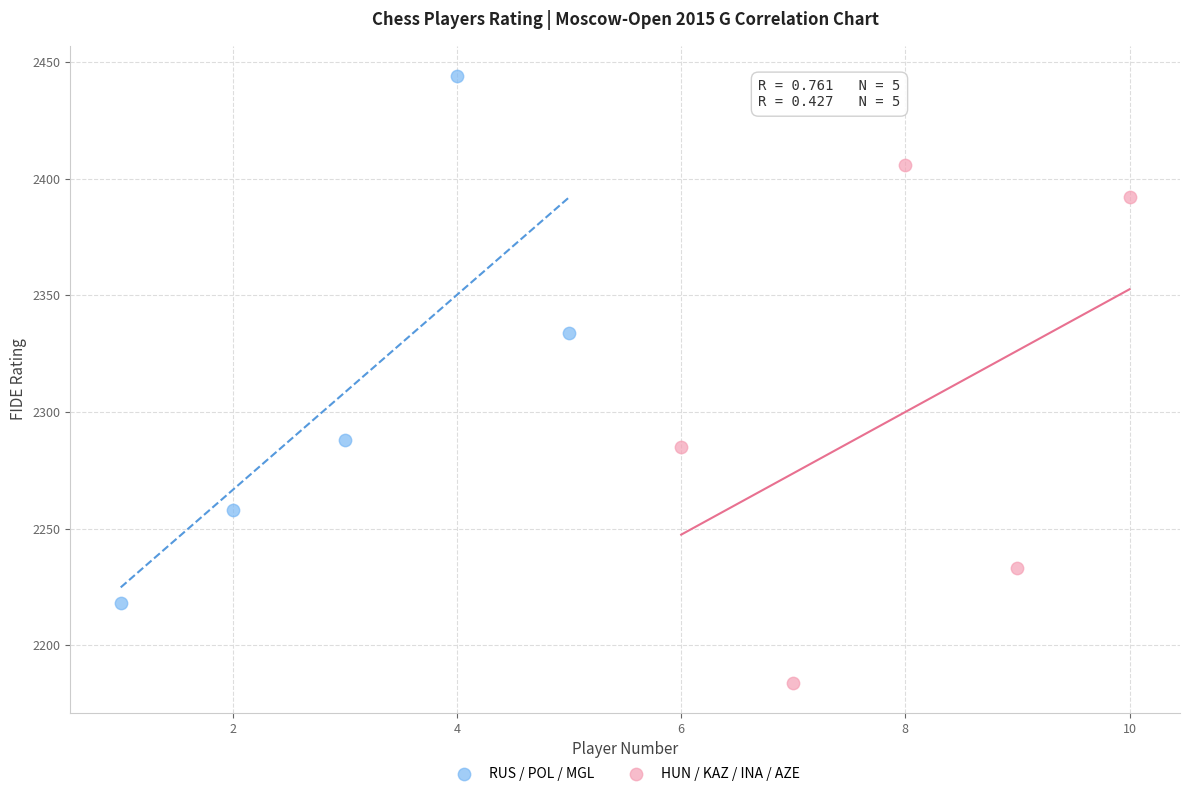

Which series reaches the minimum Y coordinate?

HUN / KAZ / INA / AZE